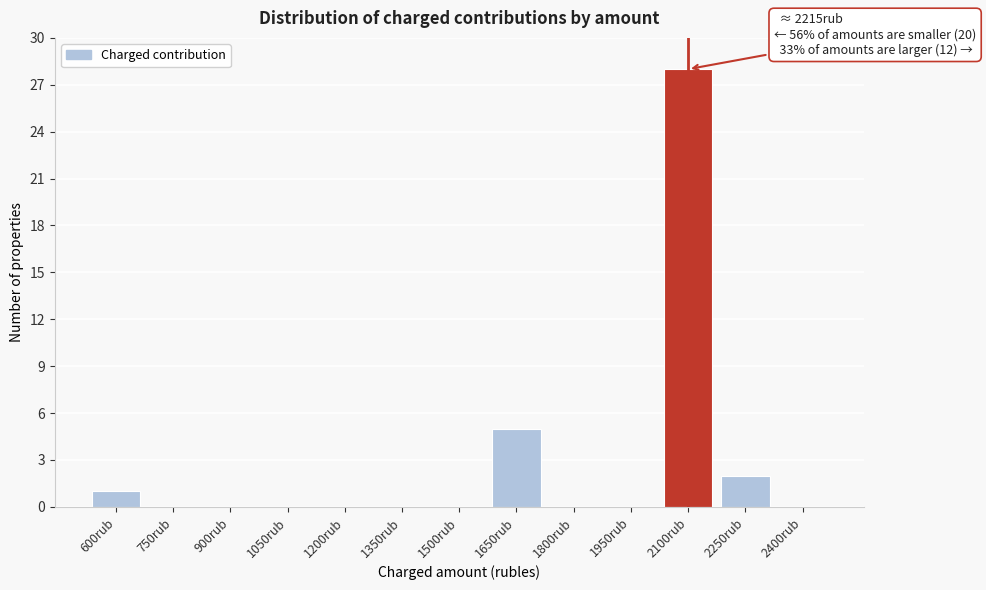

Reading left to right, transcribe all the data shown in this chart.

600rub=1	750rub=0	900rub=0	1050rub=0	1200rub=0	1350rub=0	1500rub=0	1650rub=5	1800rub=0	1950rub=0	2100rub=28	2250rub=2	2400rub=0